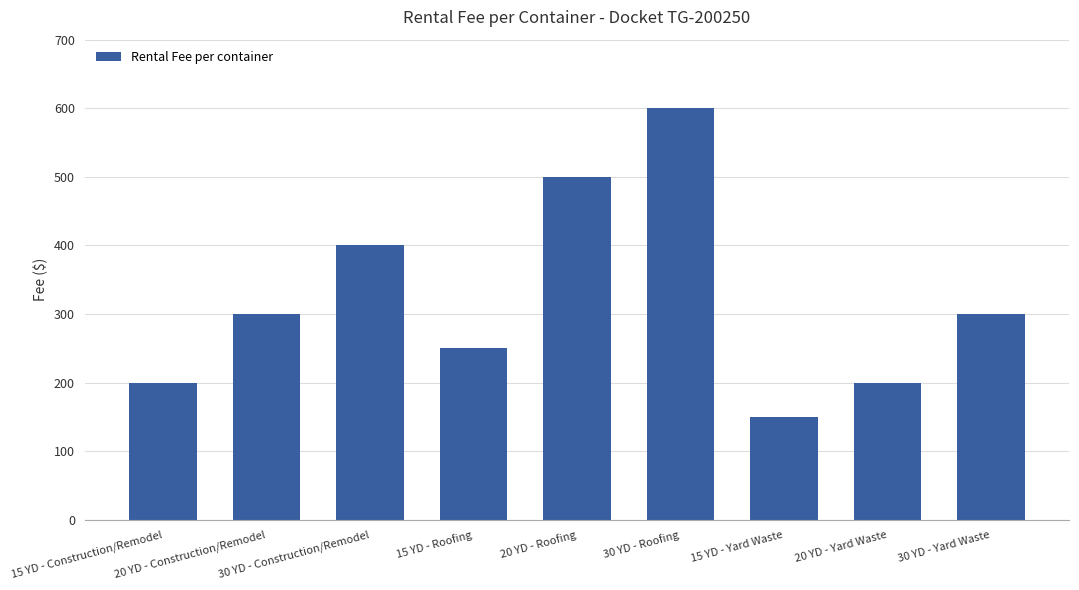

How many values are between 200 and 400?

6